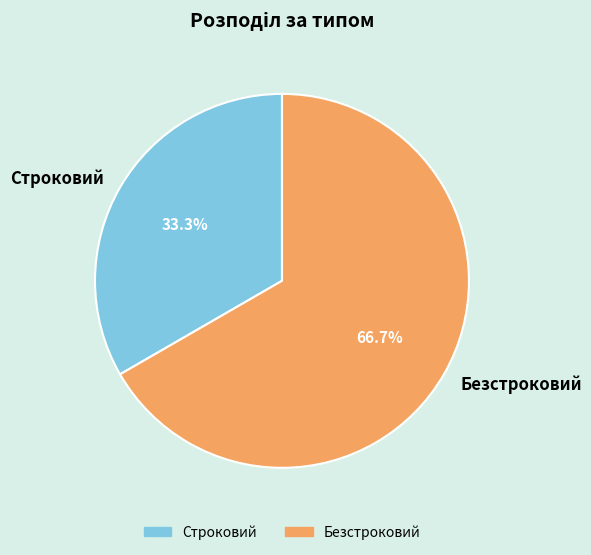

Is Строковий the majority of the pie?

No